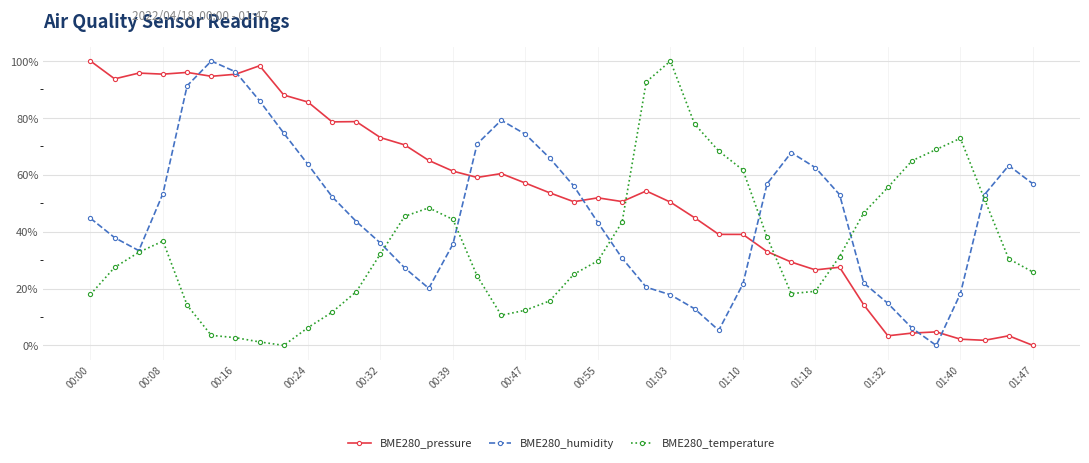

What is the maximum value shown in the chart?

100.0